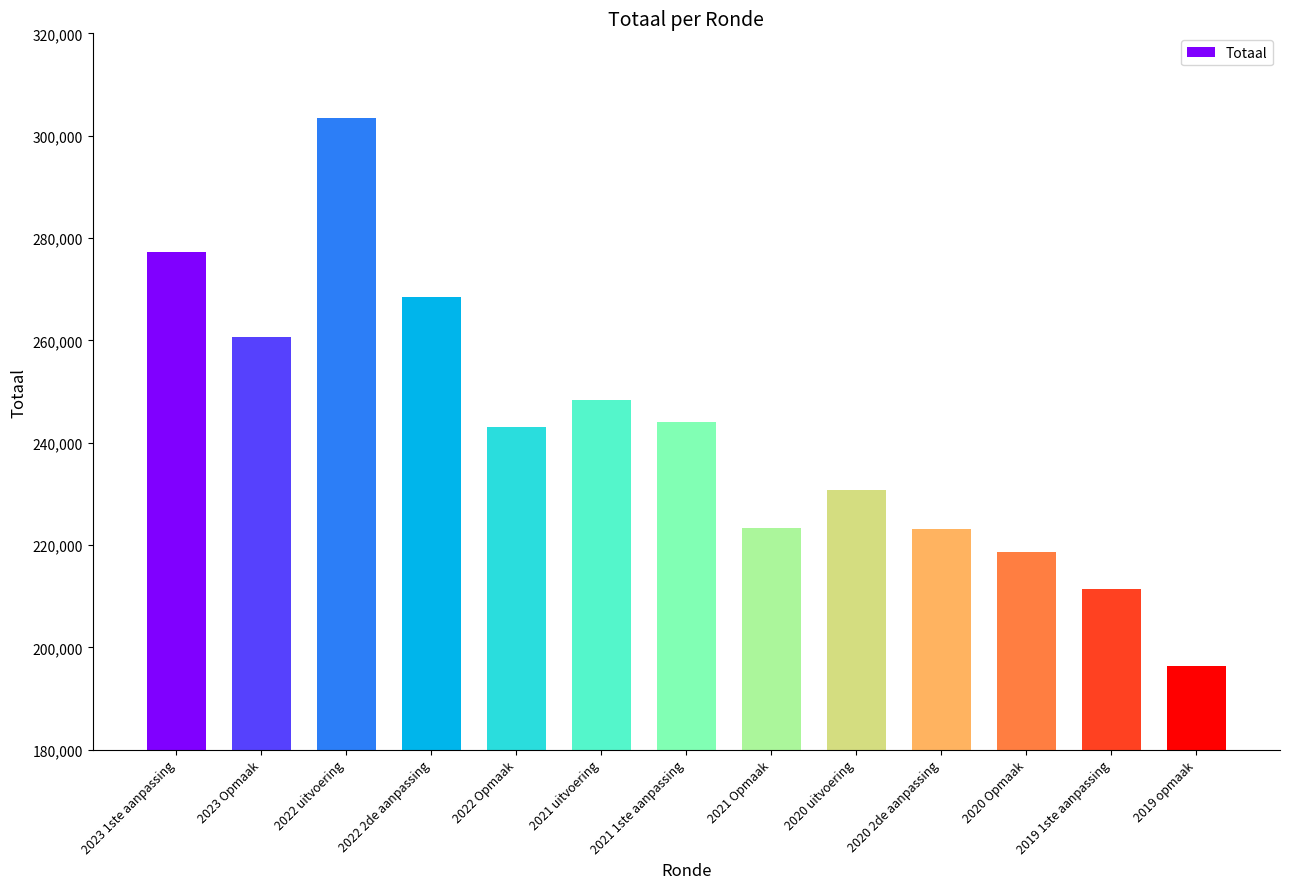

How many bars are there in total?

13